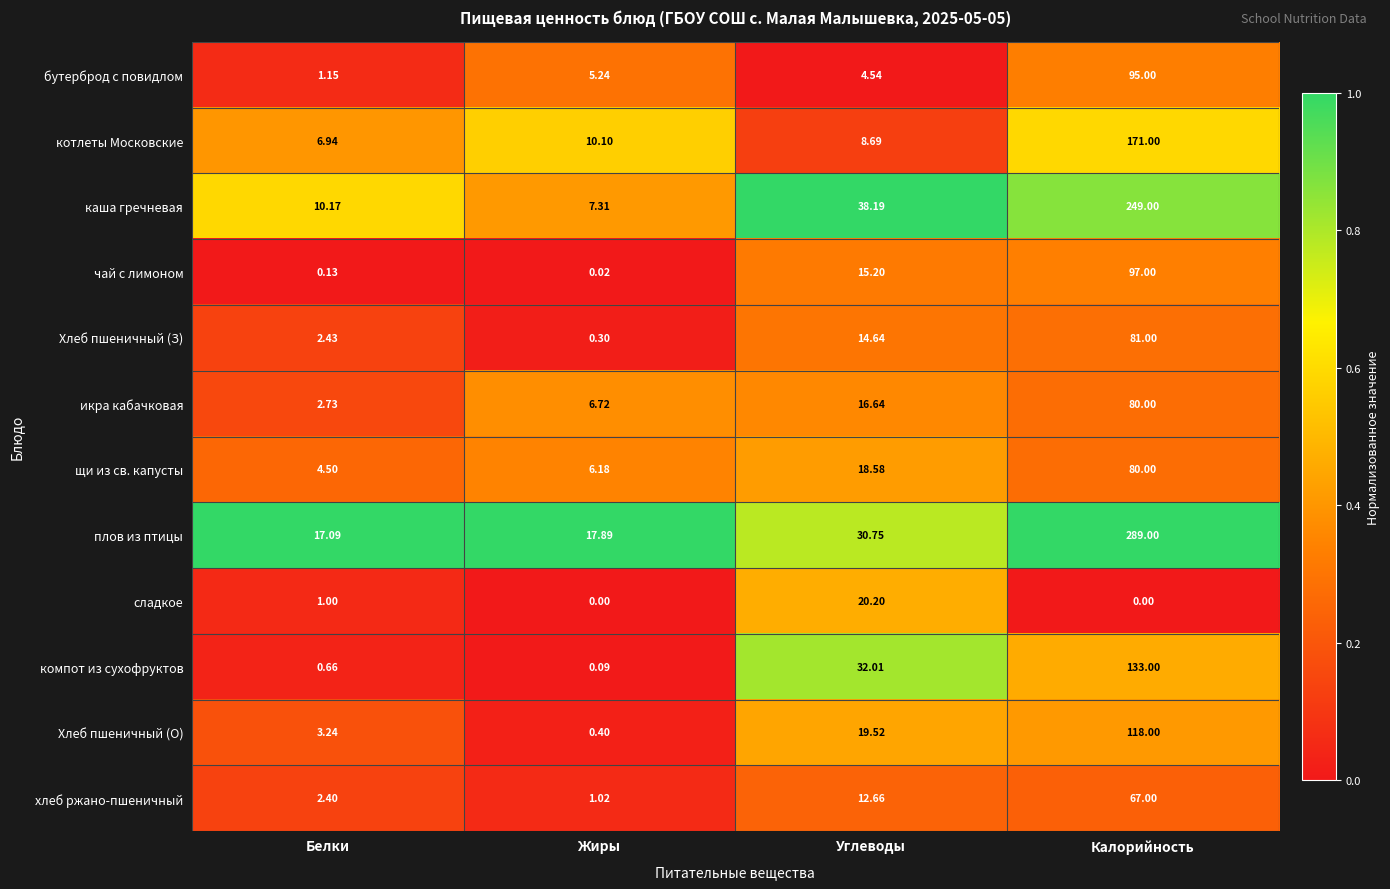

Which series has the largest total across all categories?

плов из птицы